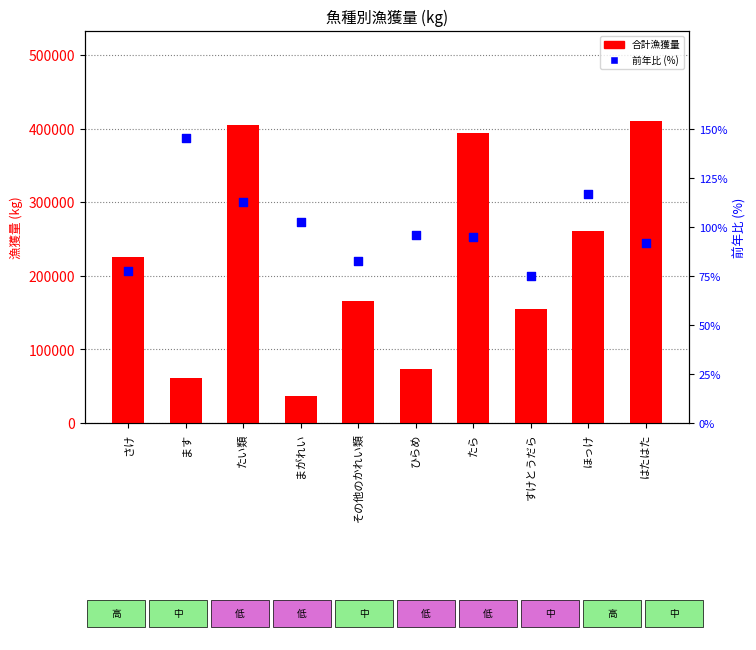

What are all the series names shown in the legend?

合計漁獲量, 前年比 (%)